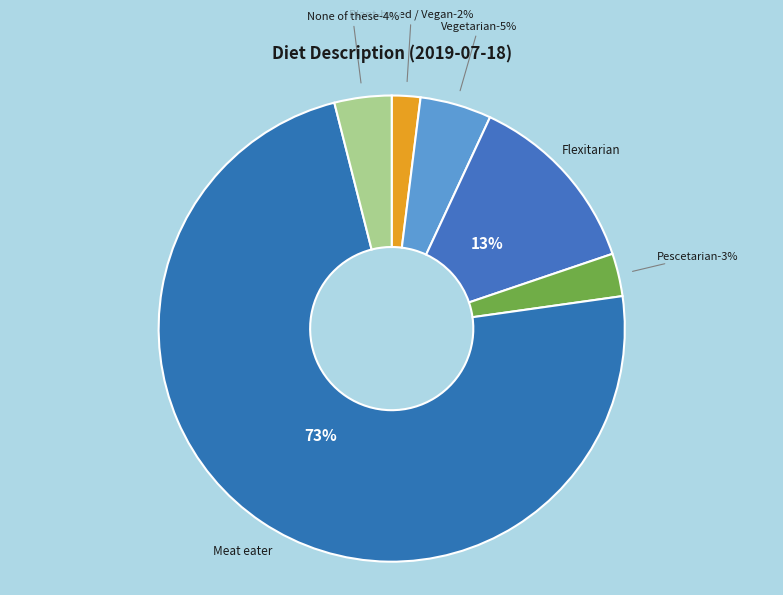

To the nearest percent, what portion does Vegetarian represent?

5%